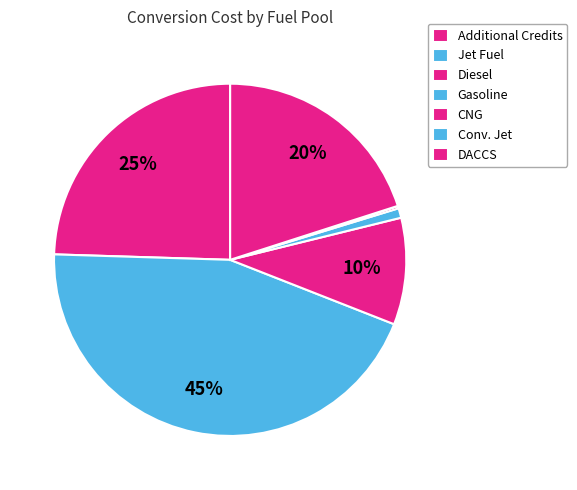

The Conv. Jet slice represents 6% of the pie. True or false?

False